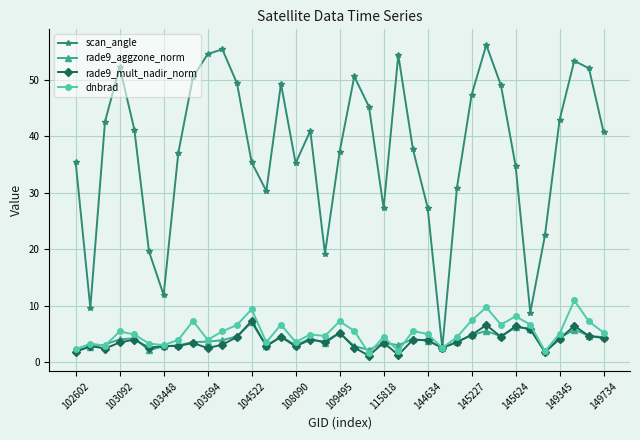

What is the value of the rade9_mult_nadir_norm point at the 3rd from the left?

2.4